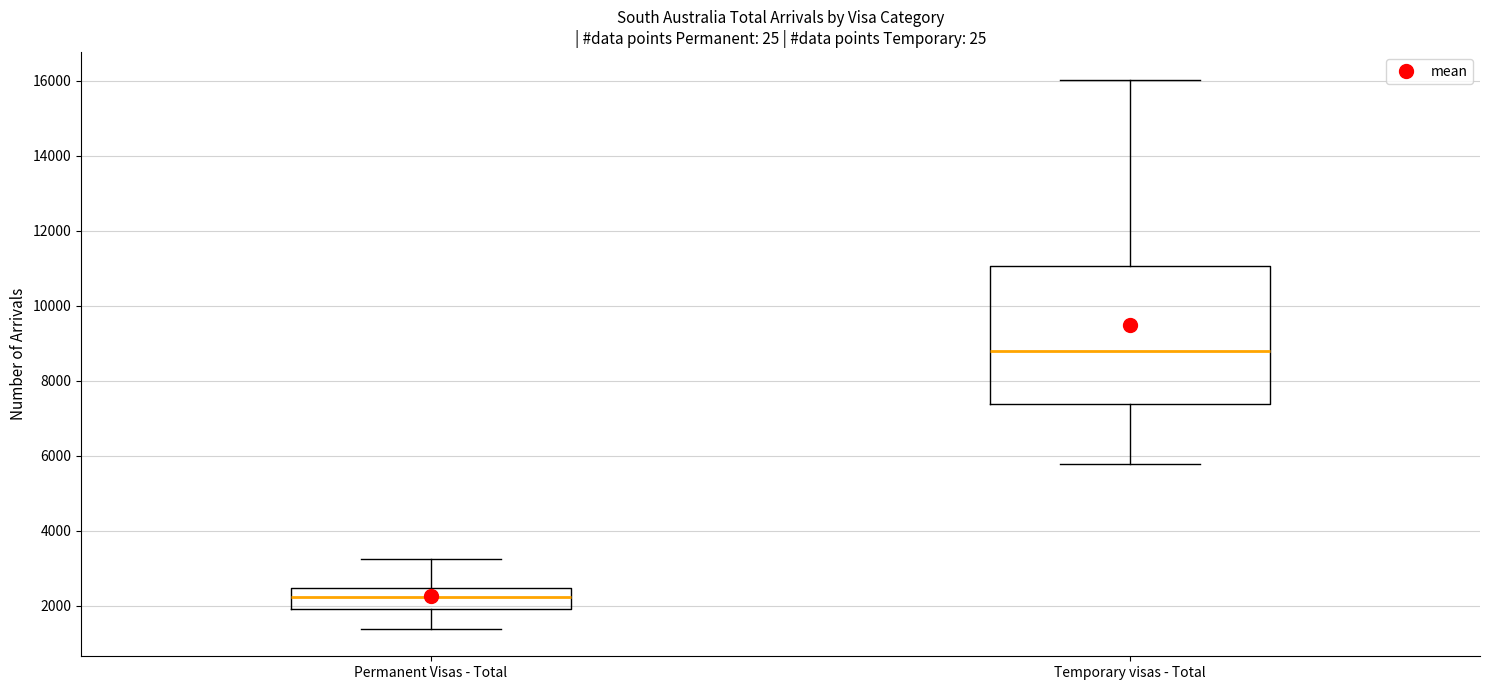

Where does the upper whisker of the box for Temporary visas - Total end on the y-axis? The values are not printed on the chart, so give them approximately, as read against the axis.

16000